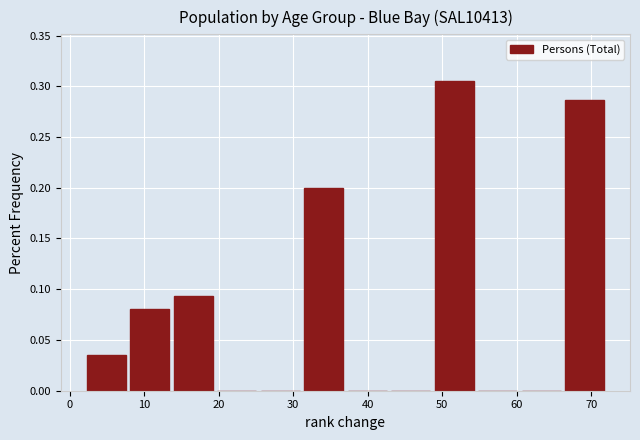

What is the height of the bar covering 8 to 14 on the x-axis? Neither the bar edges nor the heights are printed on the chart, so give them approximately, as read against the axes.

0.080